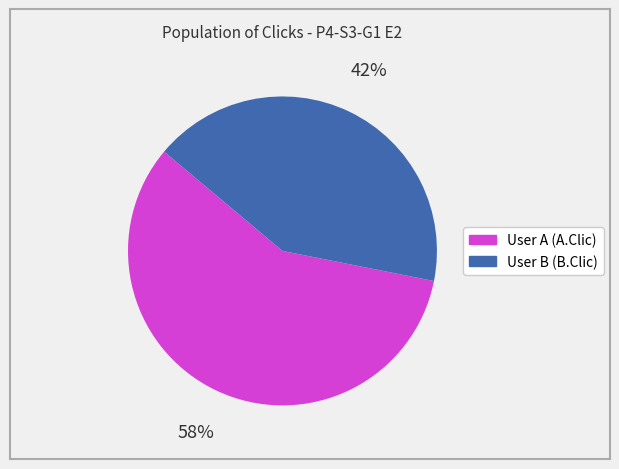

Do User A (A.Clic) and User B (B.Clic) together represent more than half of the pie?

Yes